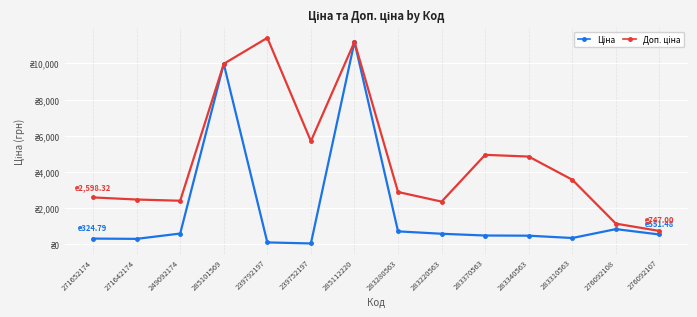

What is the difference between the highest and lowest values at 283340563?

4368.4